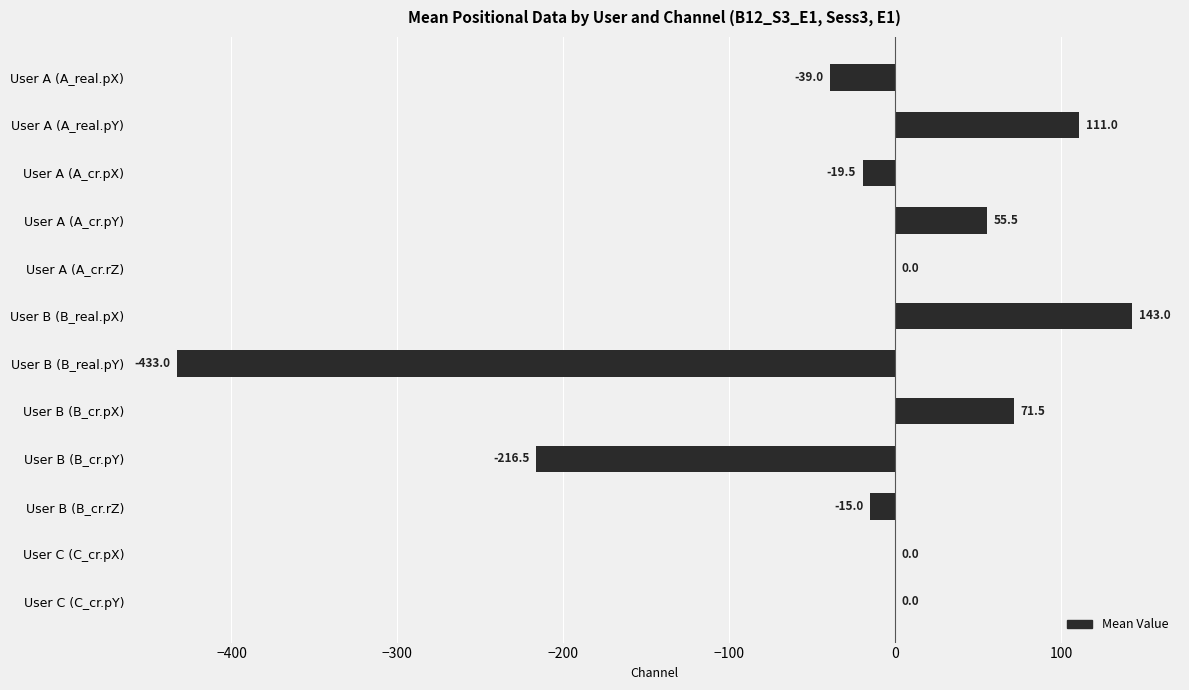

What is the greatest value displayed?

143.0